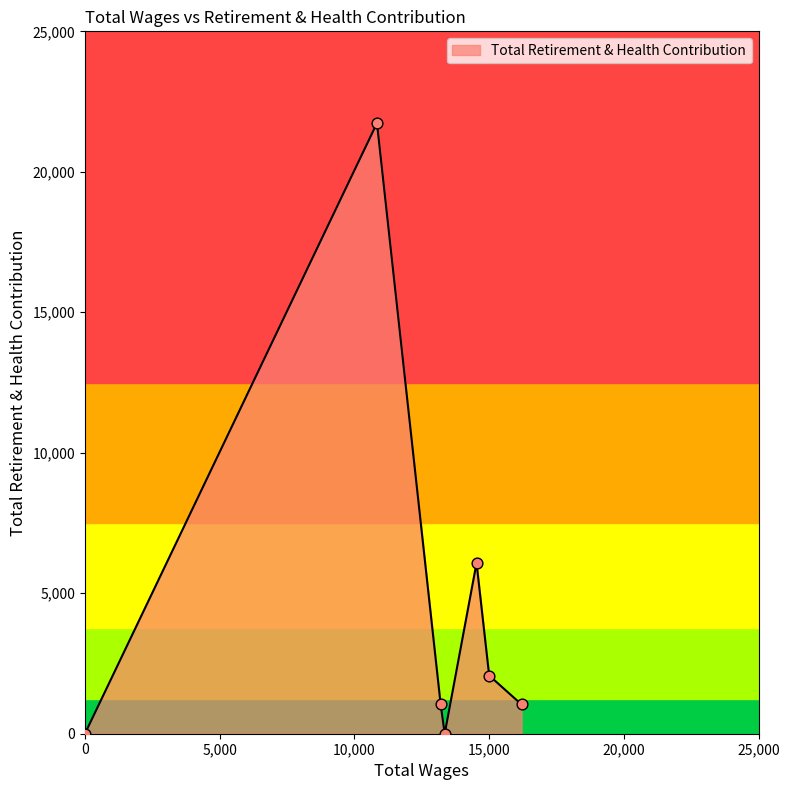

What is the difference between the maximum and second lowest values?

21733